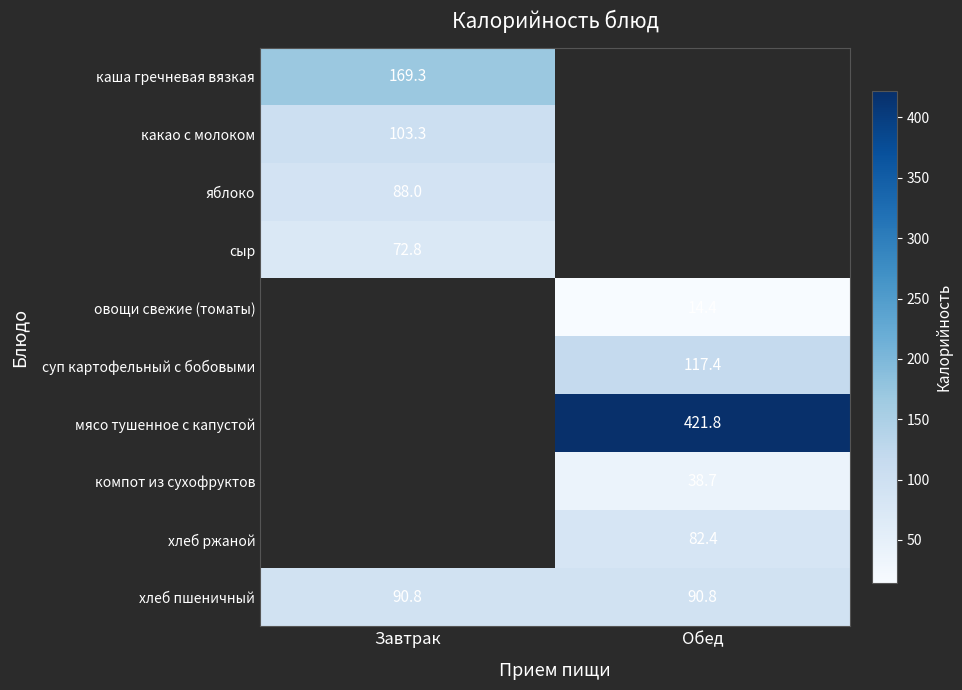

Is it true that хлеб пшеничный equals 157.3 at Завтрак?

False